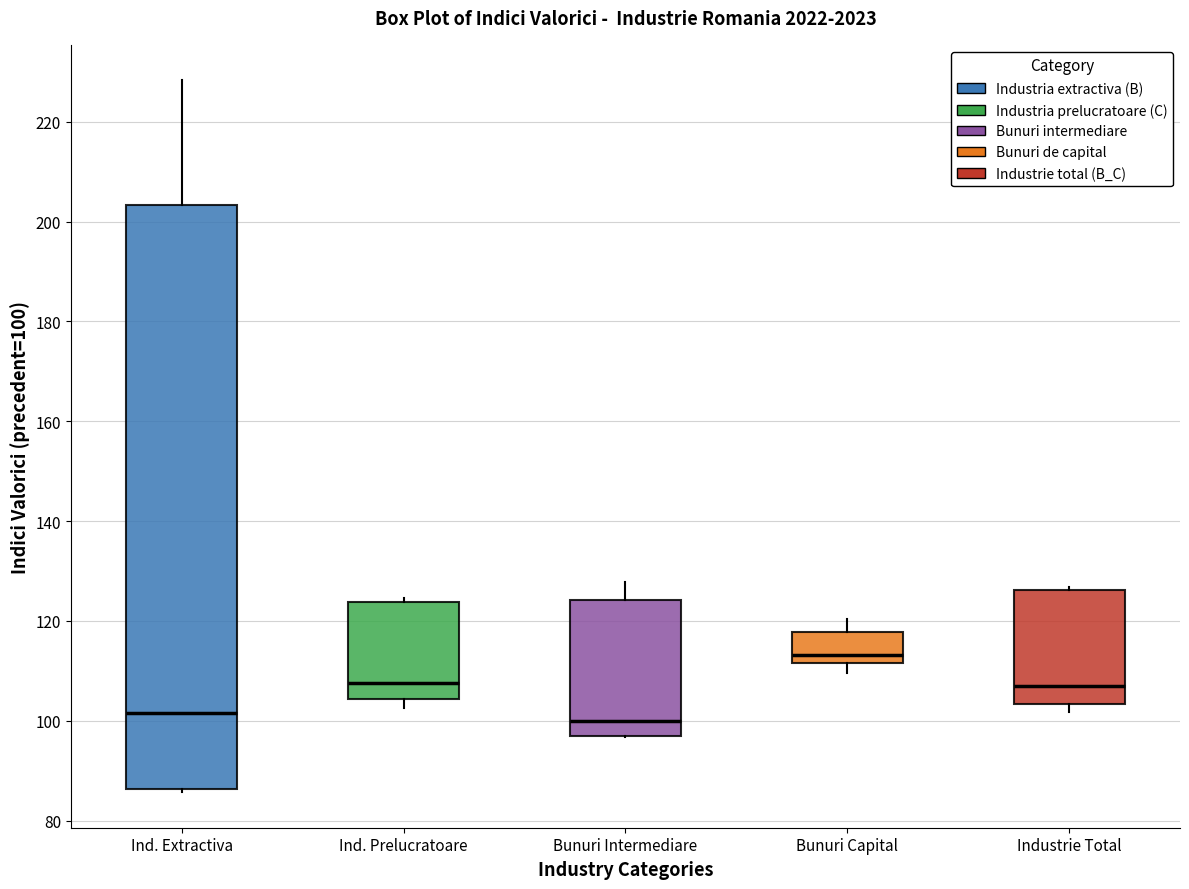

Where is the lower edge of the box for Bunuri Intermediare on the y-axis? The values are not printed on the chart, so give them approximately, as read against the axis.

96